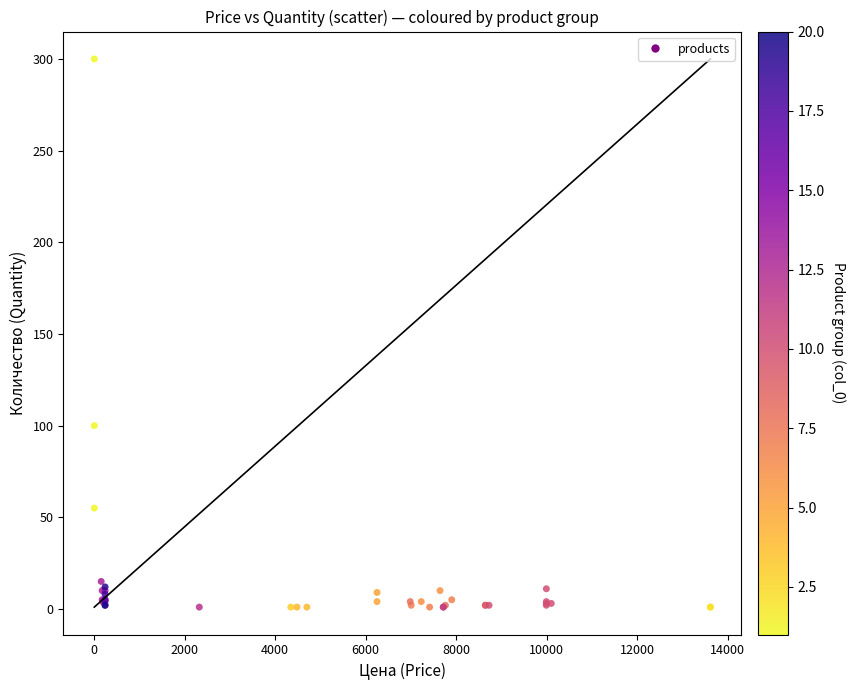

What Y value in the scatter plot is closest to 150?

100